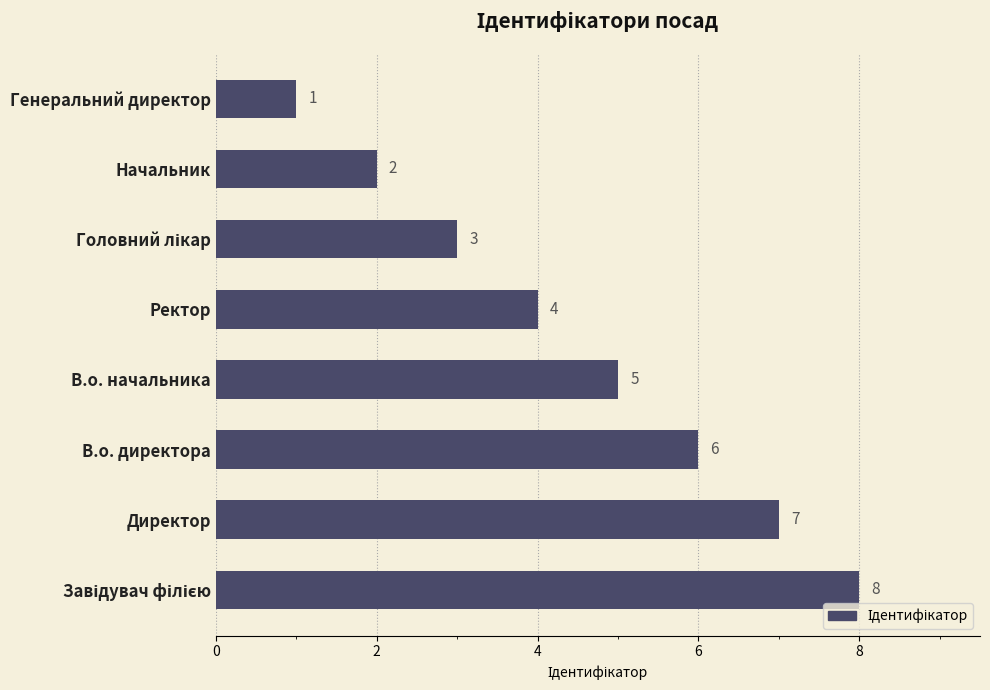

Between Ректор and В.о. директора, which is larger?

В.о. директора